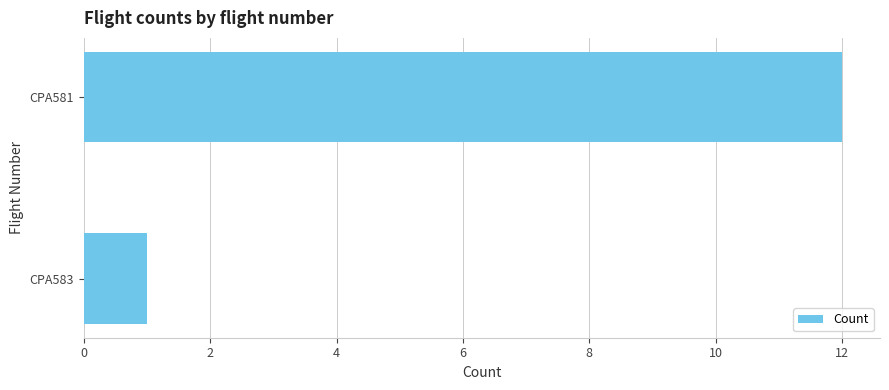

List the labels in order of value, largest first.

CPA581, CPA583